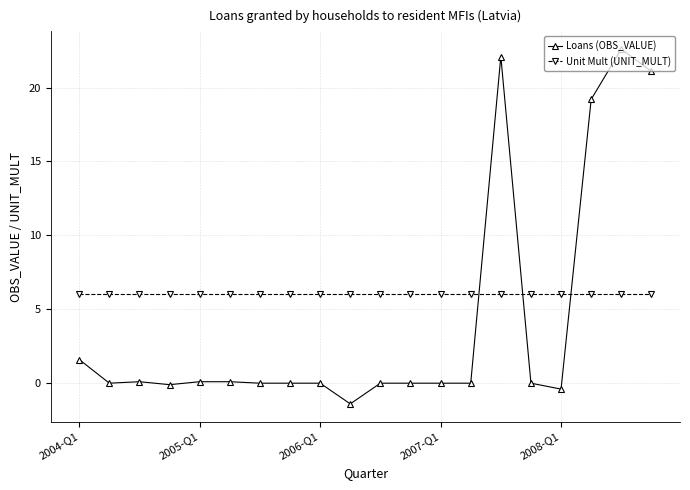

How many series are shown in this chart?

2